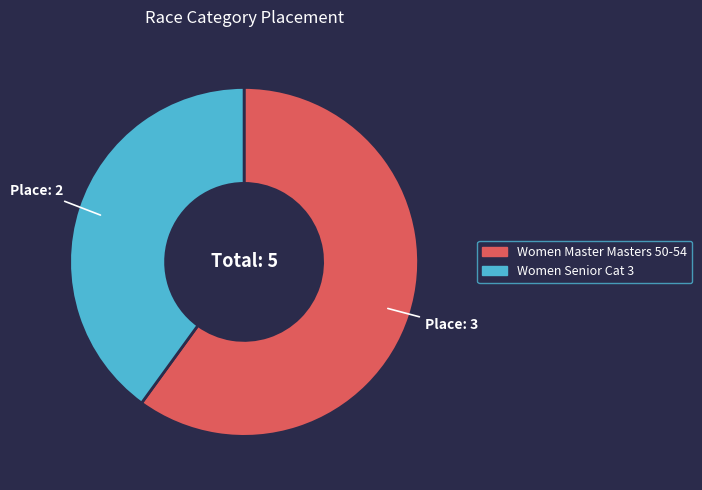

Which category has the biggest portion of the pie?

Women Master Masters 50-54